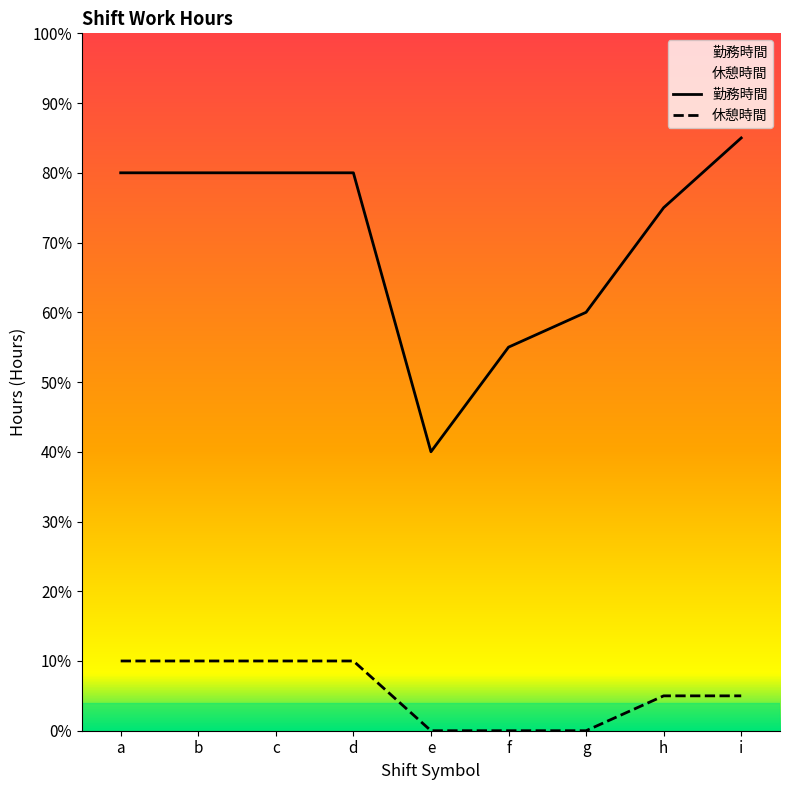

How many data points in 休憩時間 are above 0?

6